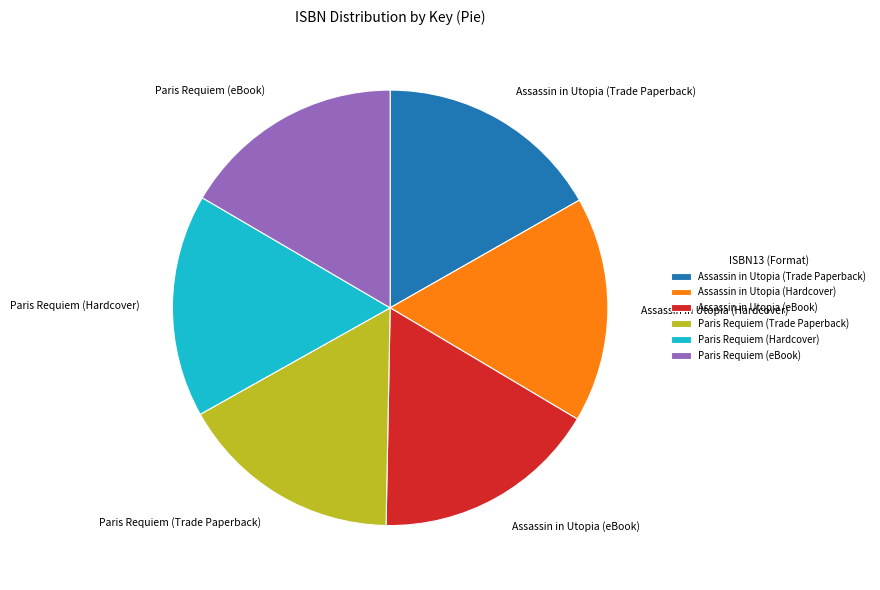

Is the sum of Assassin in Utopia (eBook) and Assassin in Utopia (Hardcover) greater than half?

No